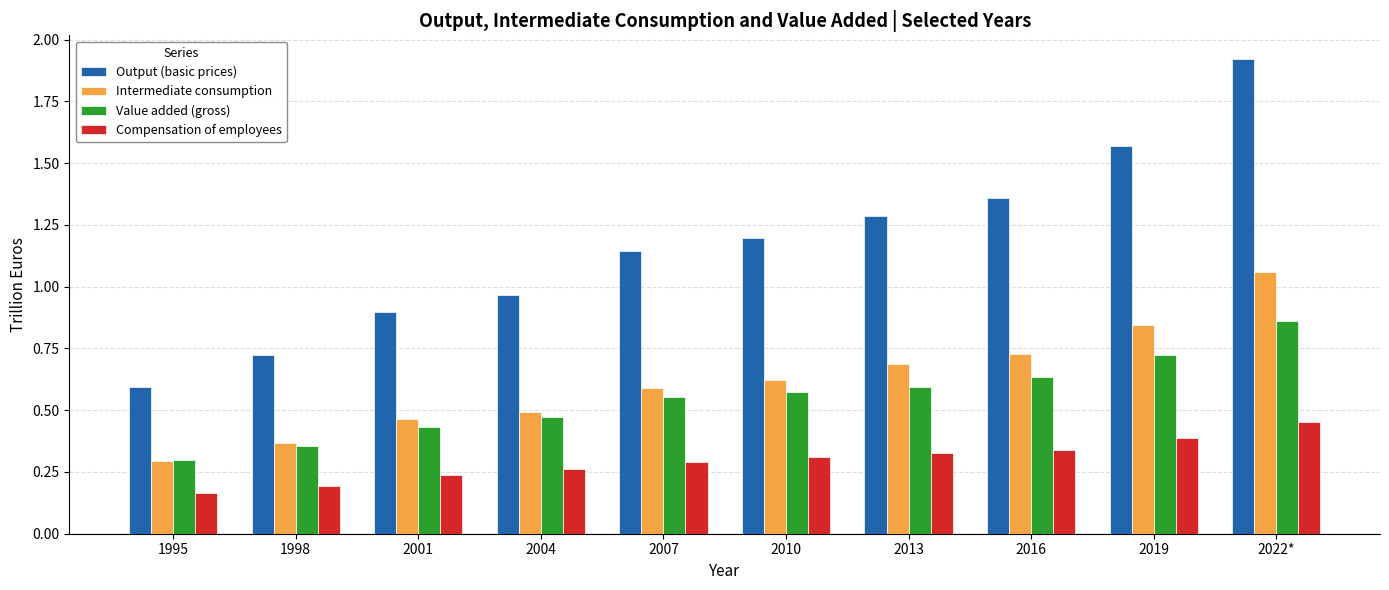

What is the label of the 10th bar from the right?

1995